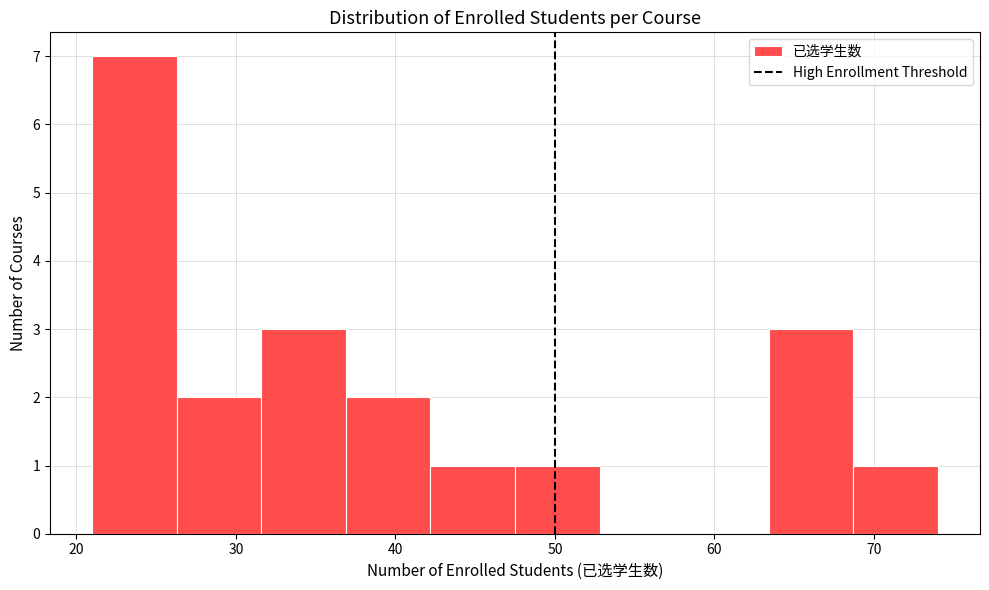

Reading left to right, list every bar in this chart as the range it spans on the x-axis followed by its height. Neither the bar edges nor the heights are printed on the chart, so give them approximately, as read against the axes.

21.0 to 26.3: 7
26.3 to 31.6: 2
31.6 to 36.9: 3
36.9 to 42.2: 2
42.2 to 47.5: 1
47.5 to 52.8: 1
52.8 to 58.1: 0
58.1 to 63.4: 0
63.4 to 68.7: 3
68.7 to 74.0: 1